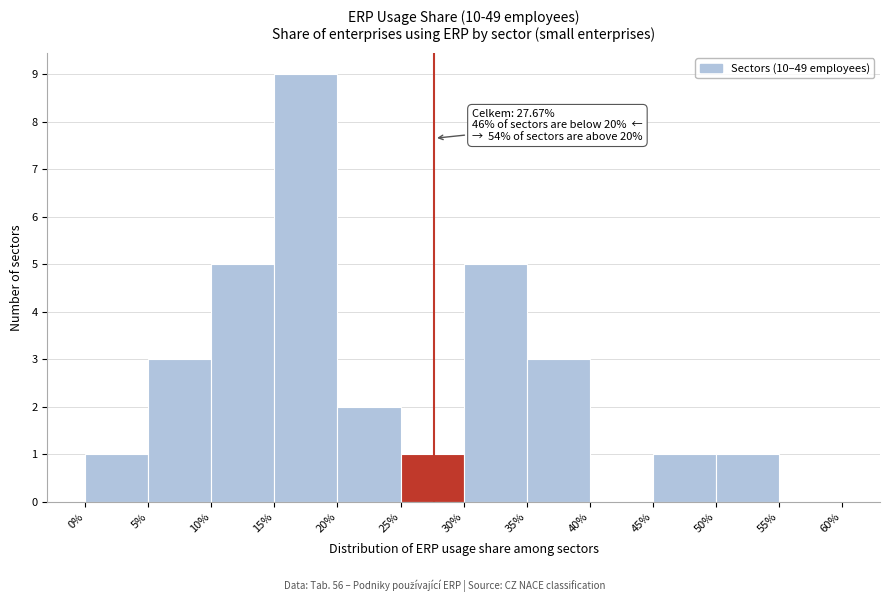

Over which range of the x-axis is the bar tallest?

15% to 20%